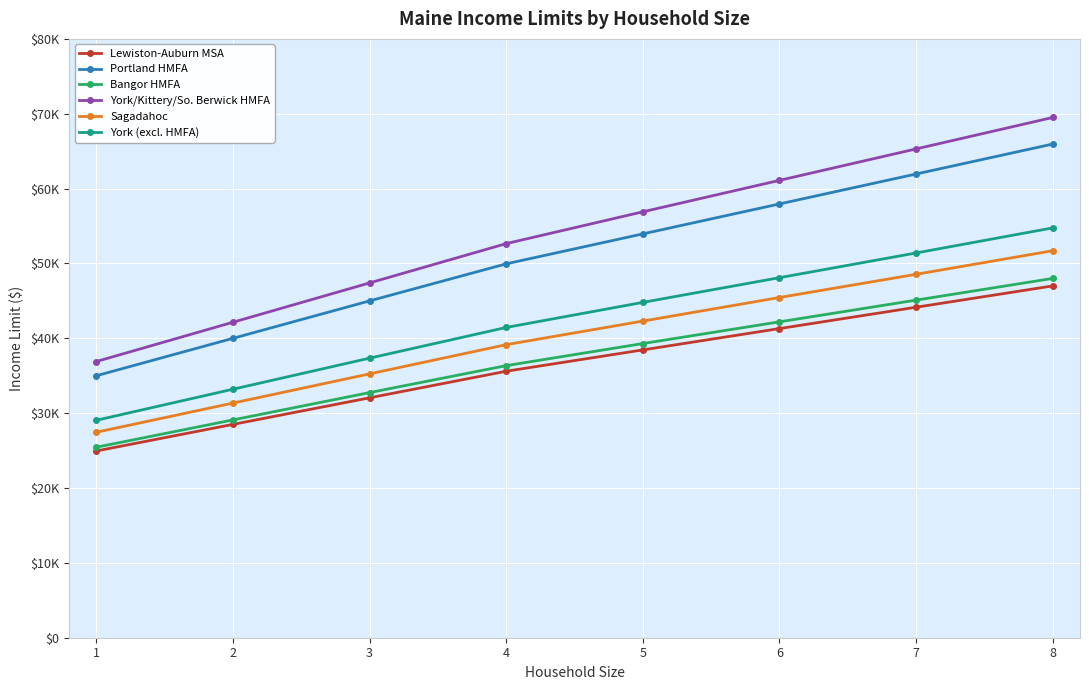

What are all the series names shown in the legend?

Lewiston-Auburn MSA, Portland HMFA, Bangor HMFA, York/Kittery/So. Berwick HMFA, Sagadahoc, York (excl. HMFA)